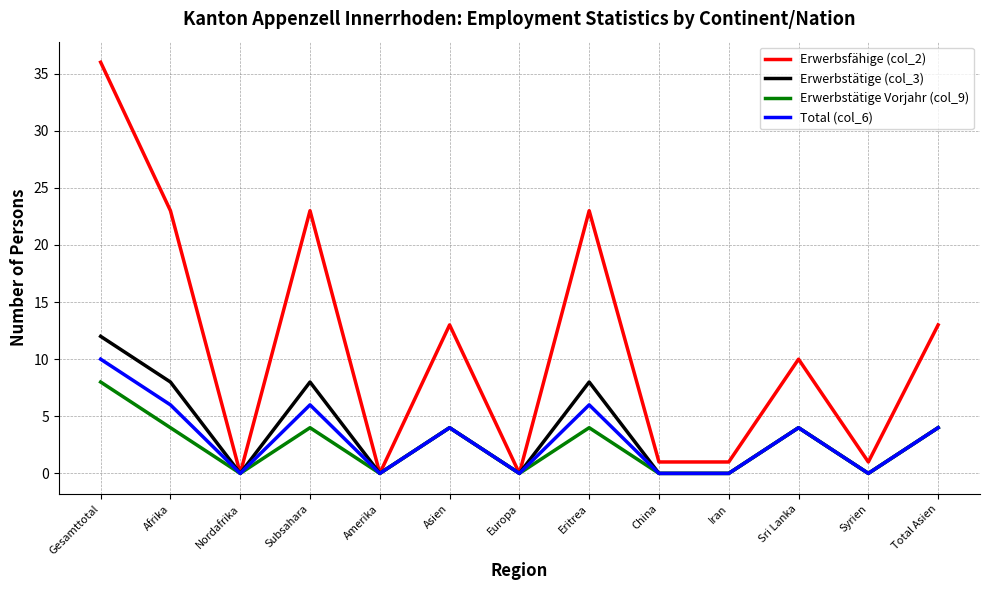

What position from the right is Total Asien?

1